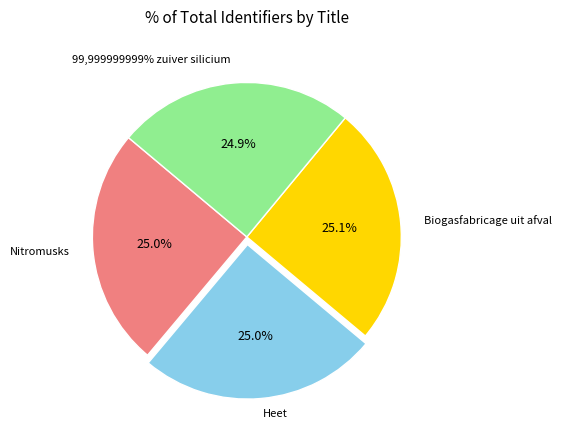

Count the number of slices in the pie.

4